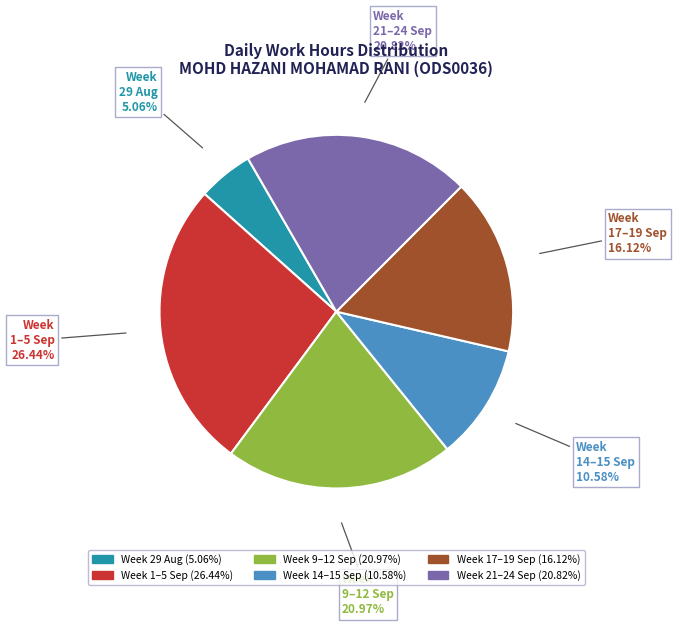

How many slices are in this pie chart?

6